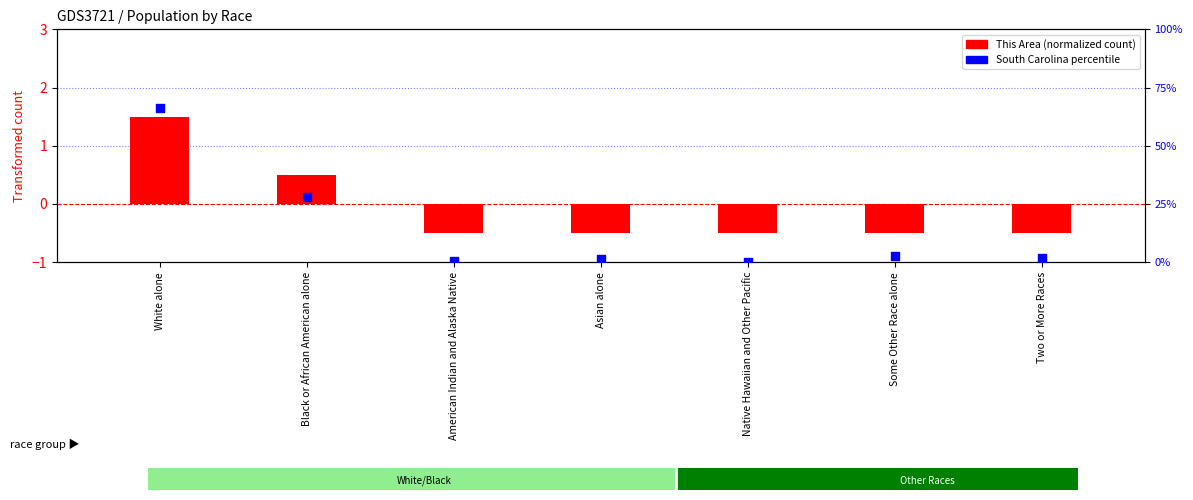

At how many categories does at least one series exceed 21?

2